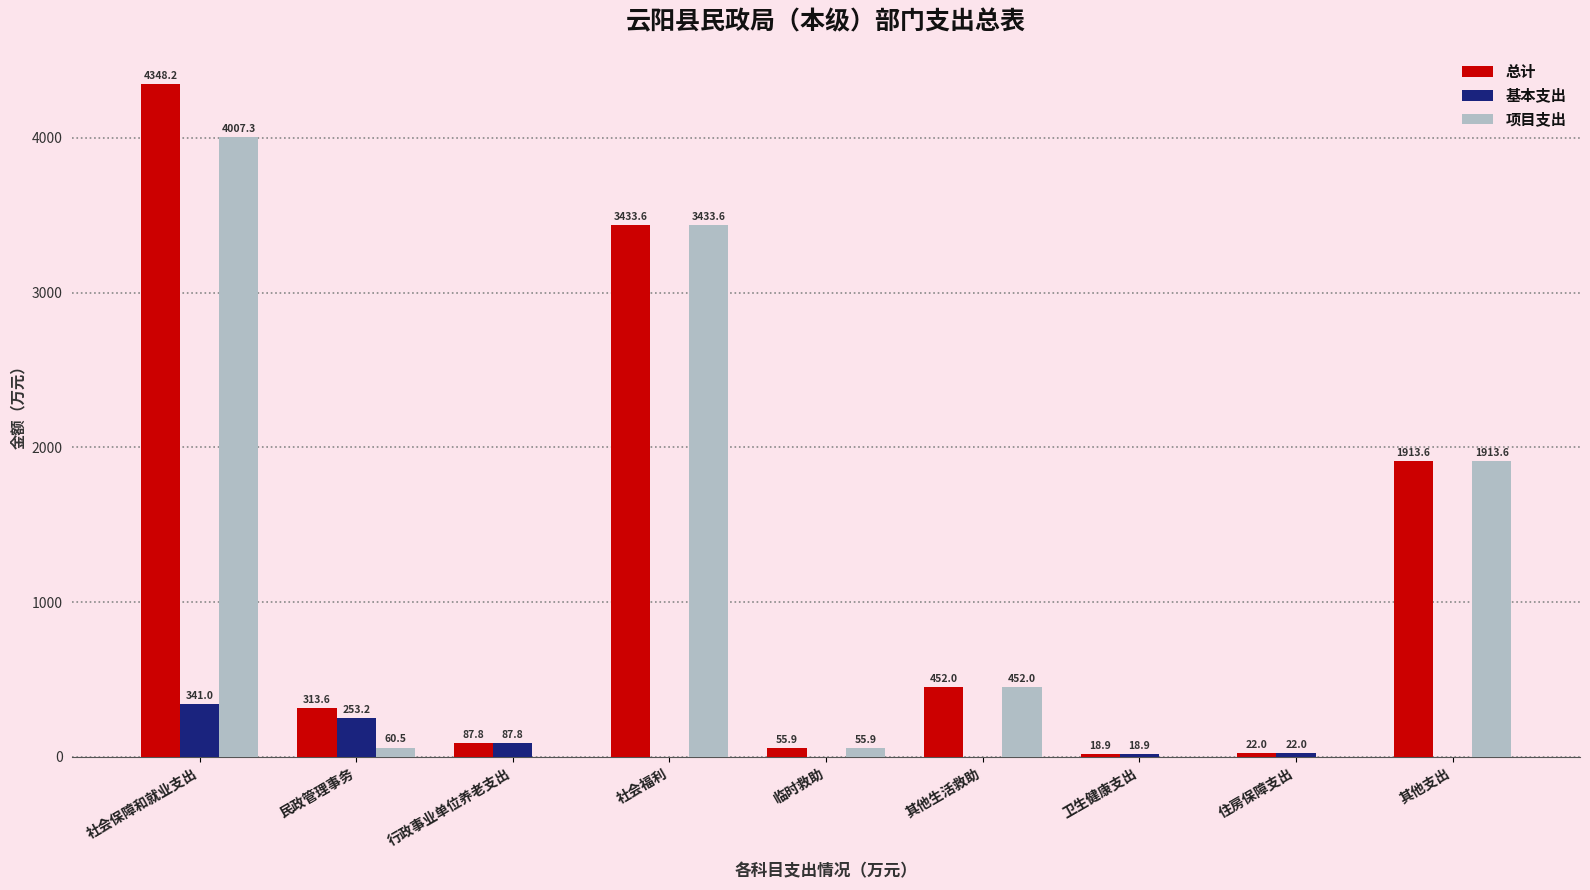

What is the sum of the 基本支出 values at 行政事业单位养老支出 and 社会保障和就业支出?

428.8